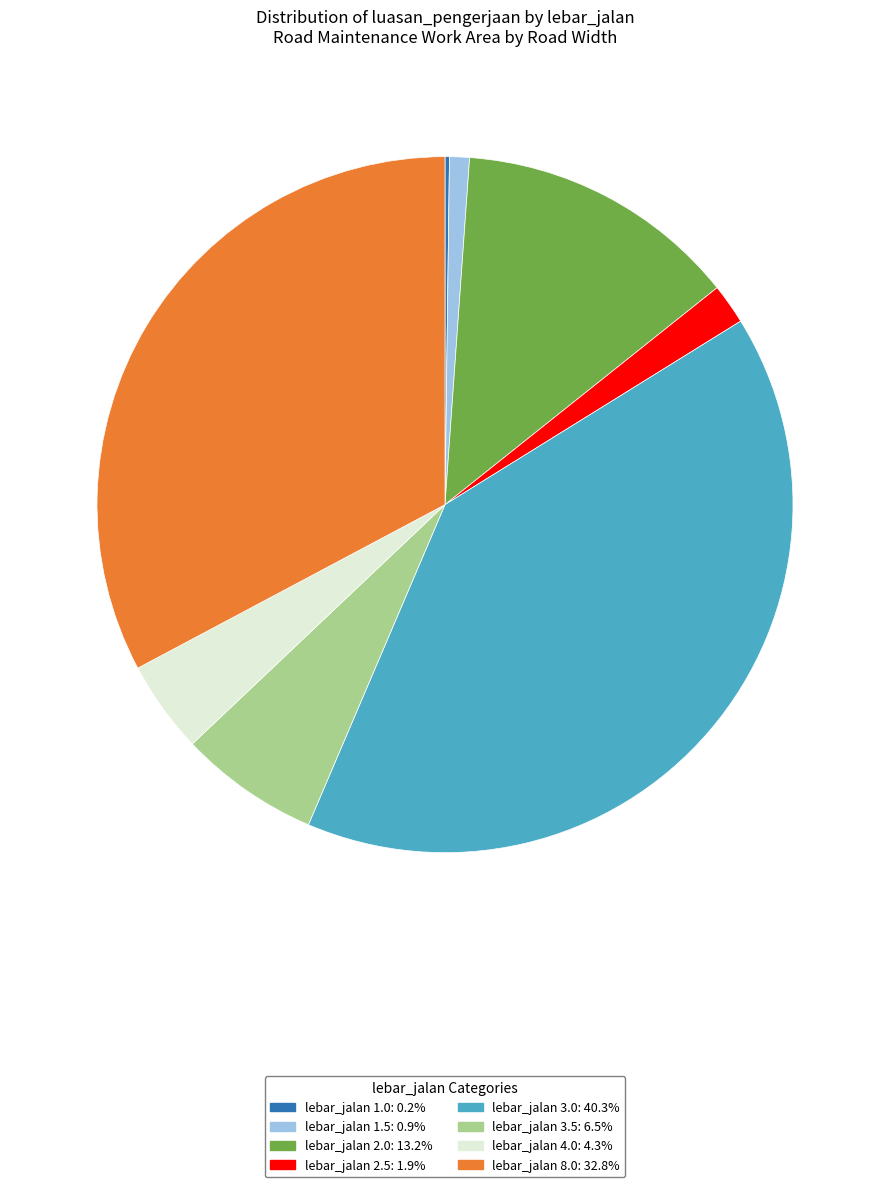

Is there a majority slice in this chart?

No